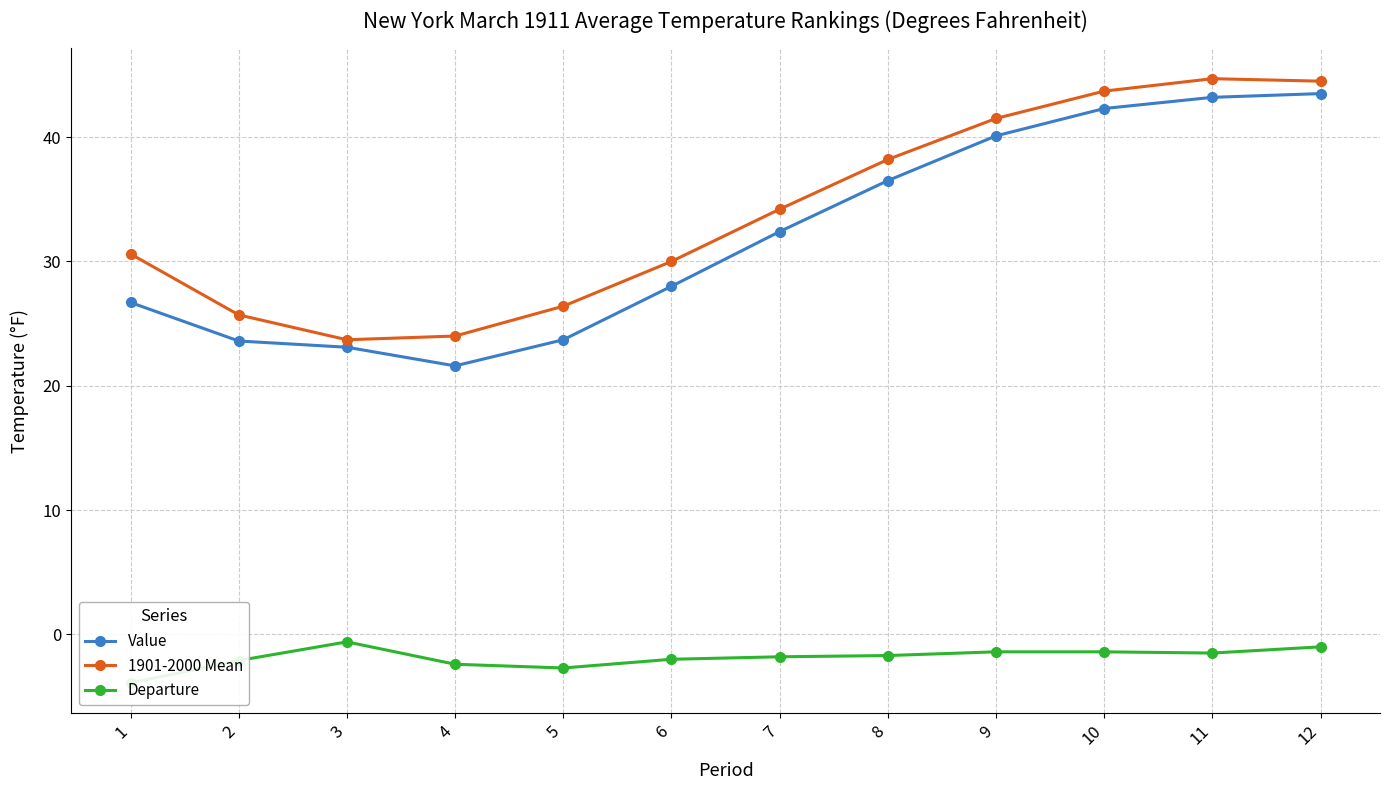

What is the sum of all Value values?

384.7